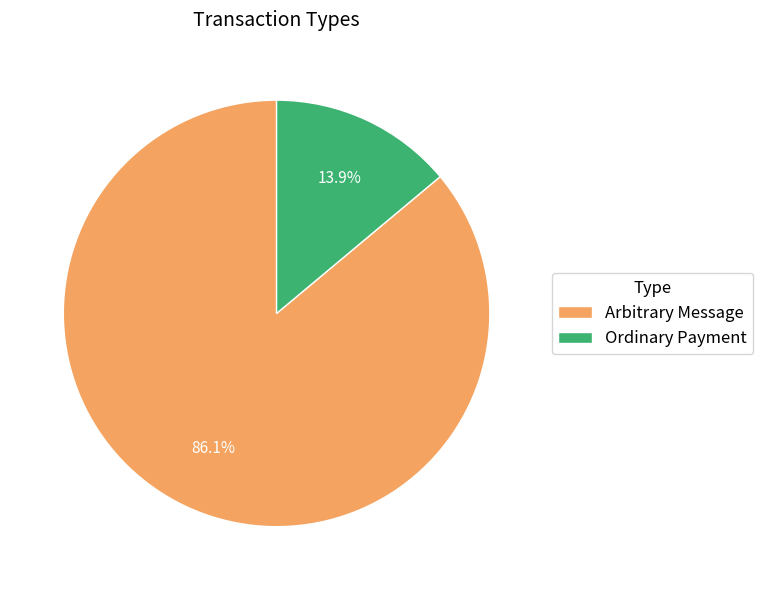

Is there any slice that represents more than half of the pie?

Yes